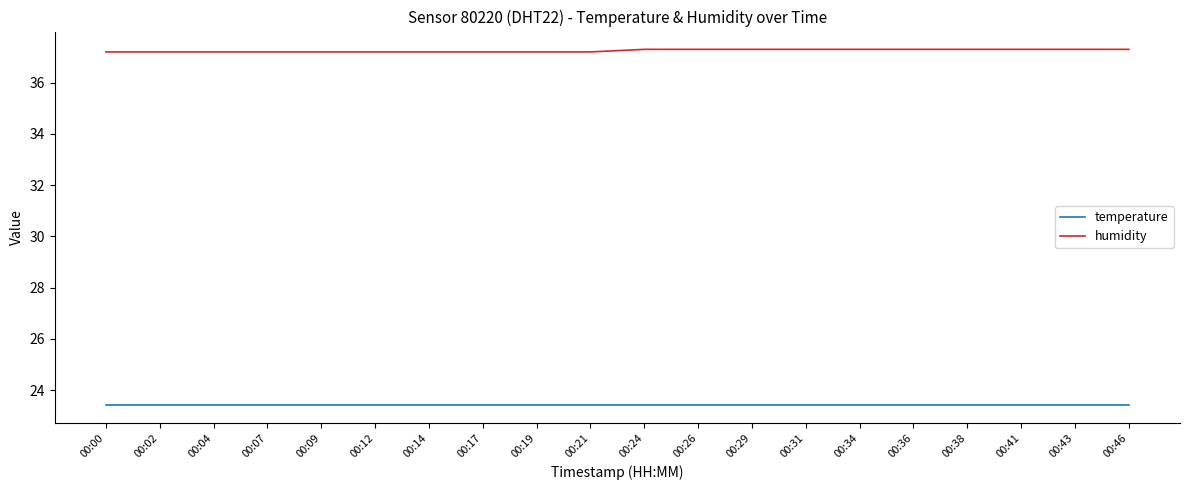

How many lines are shown in the chart?

2